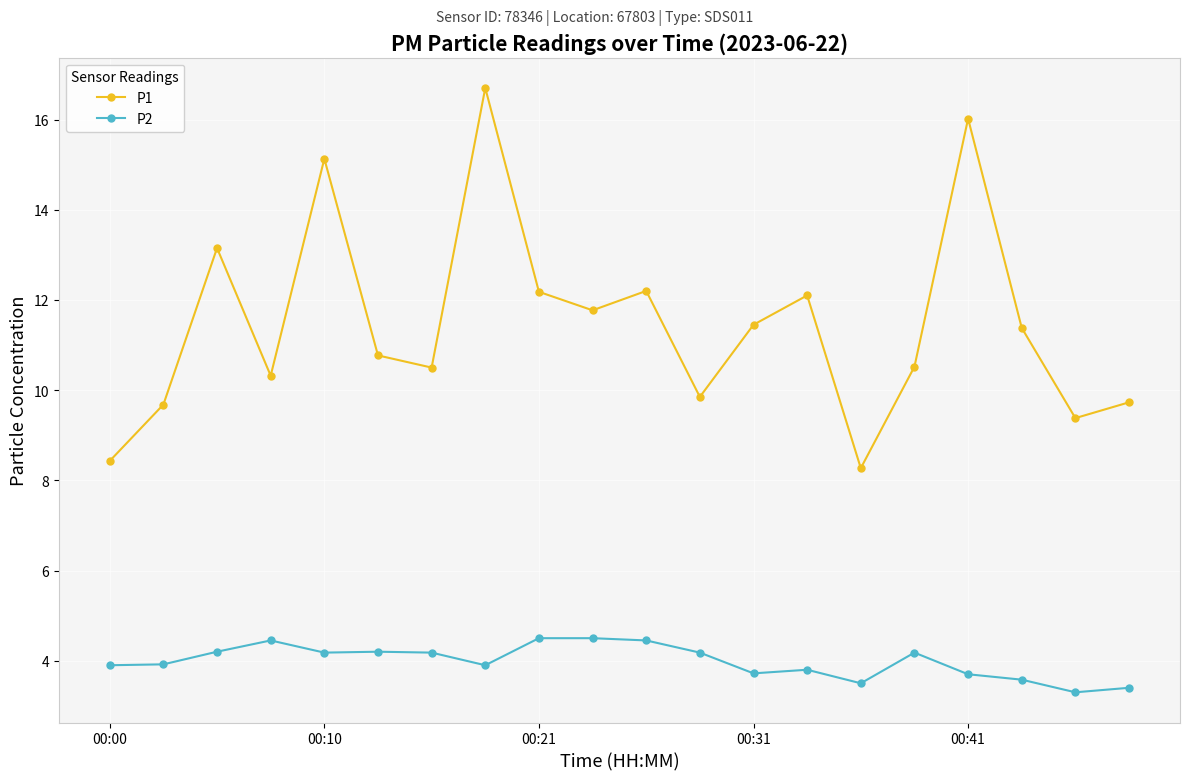

What is the average value of the P1 series?

11.5